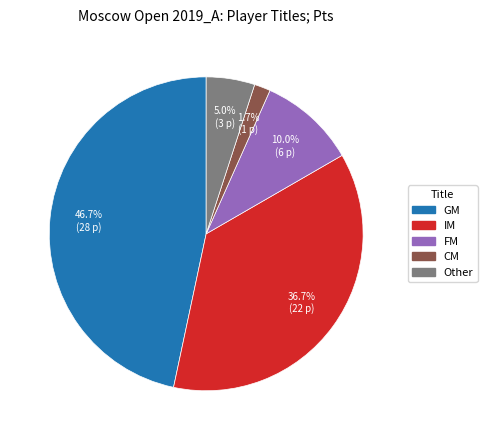

Is there any slice that represents more than half of the pie?

No